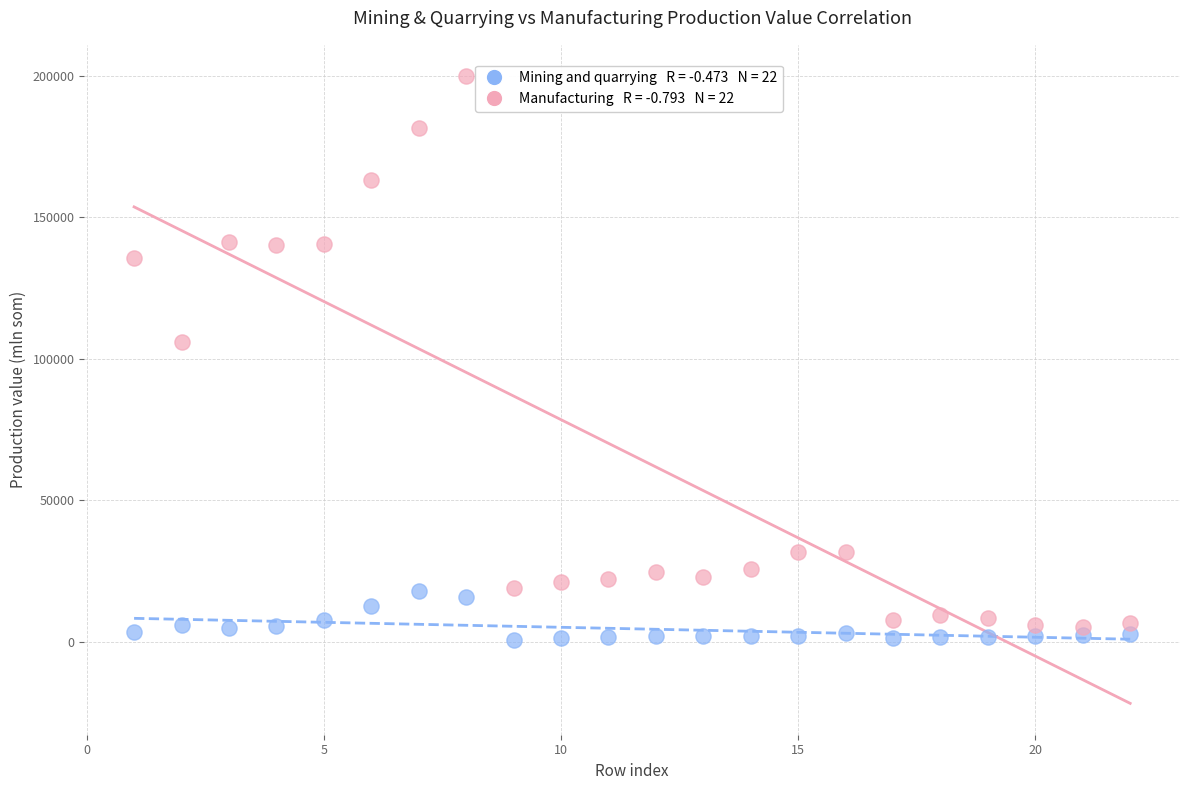

Across all data points, what is the range of Y values (max minus min)?

199079.1